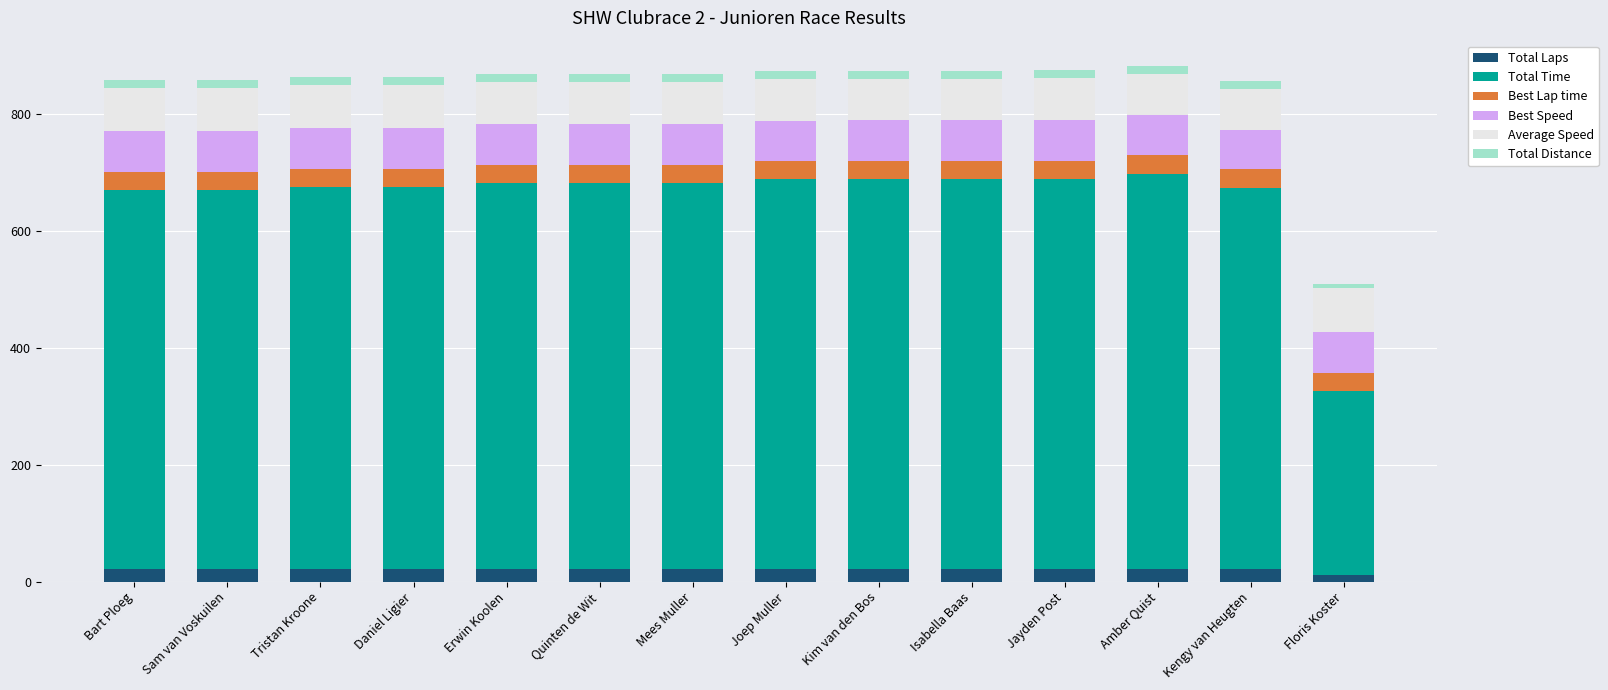

What is the sum of all Total Laps values?

296.0